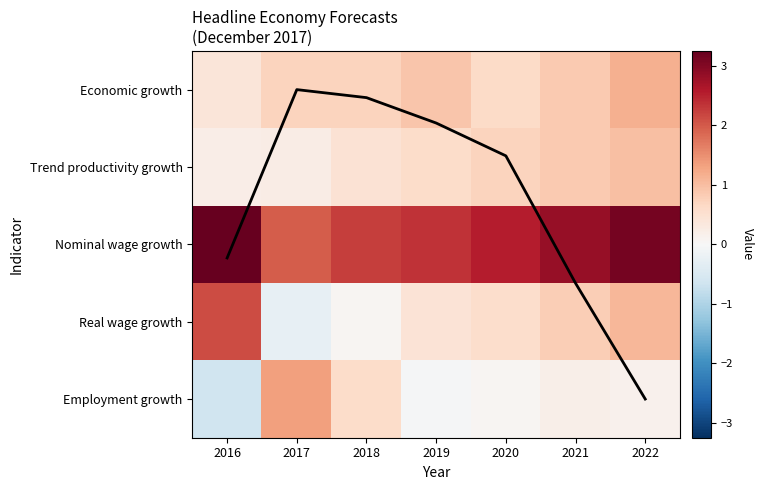

Which series has the largest total across all categories?

Nominal wage growth